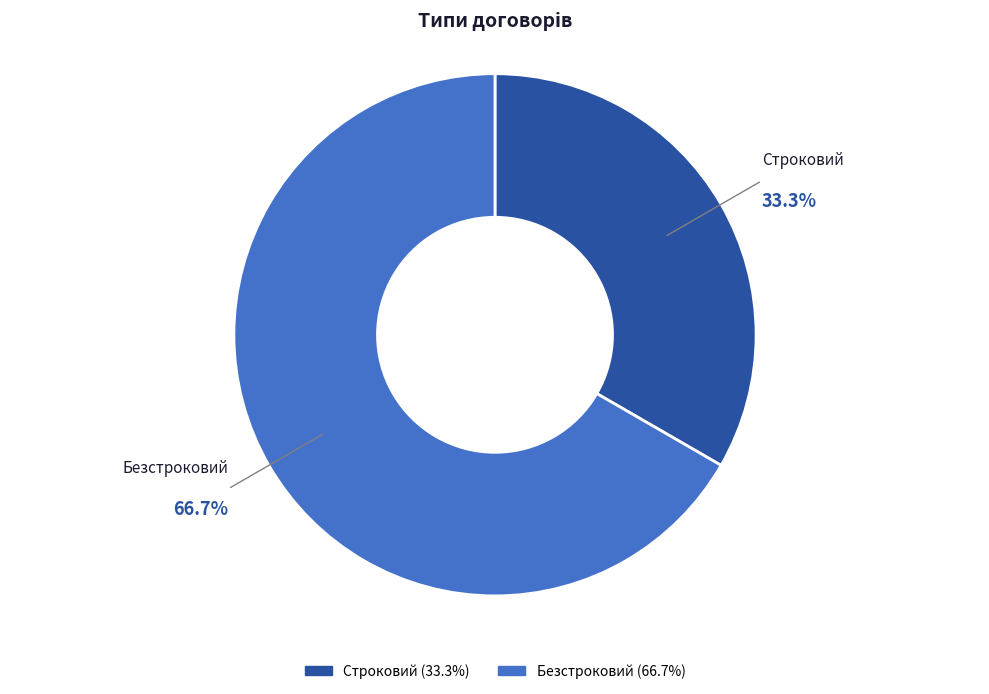

To the nearest percent, what is the difference between the Строковий and Безстроковий slice percentages?

33%